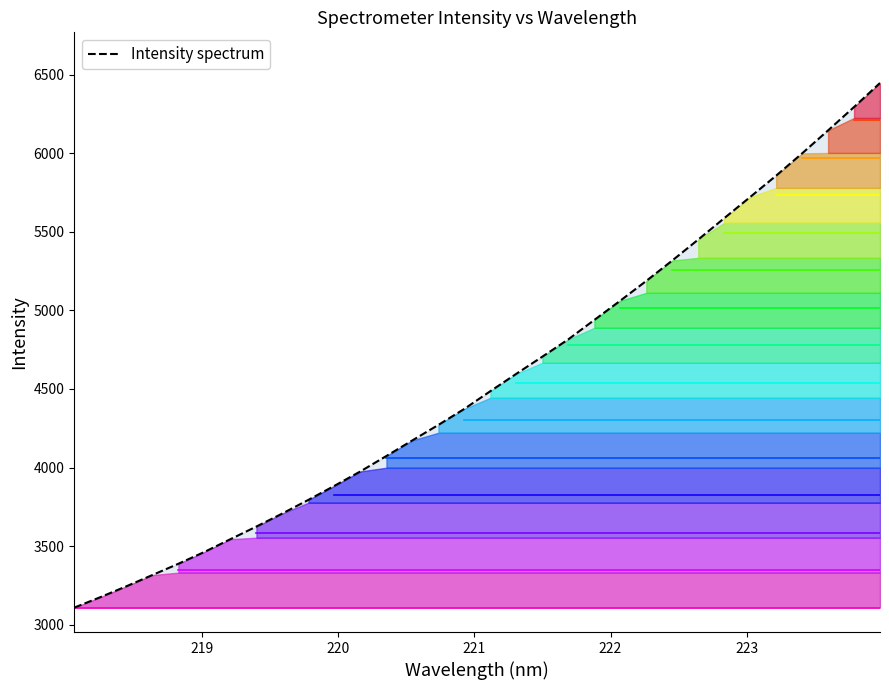

What is the maximum value for Intensity spectrum?

6446.9